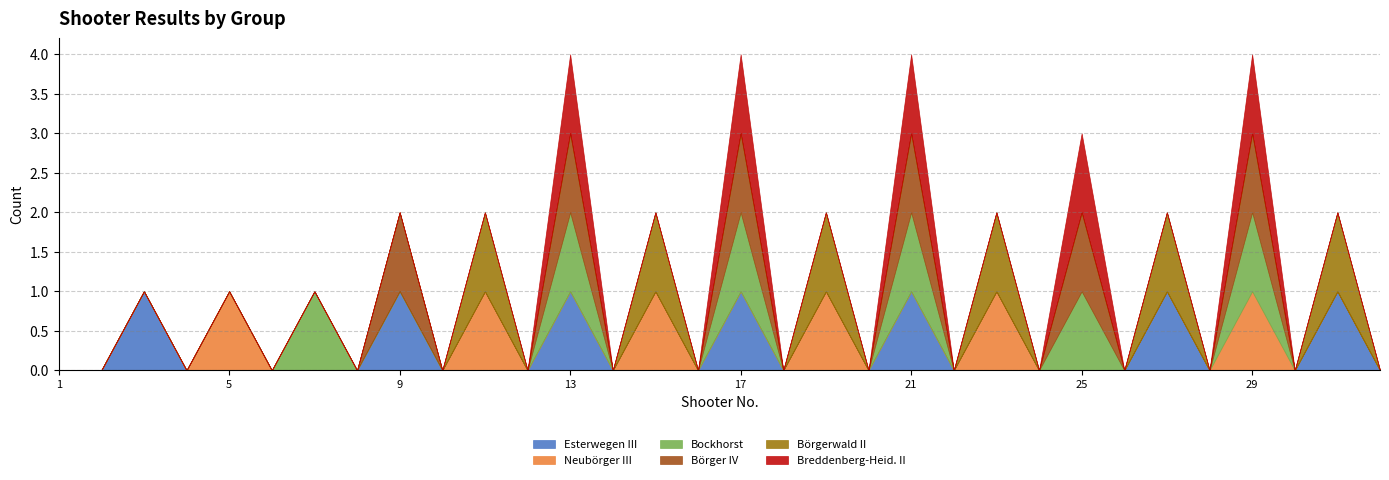

True or false: Bockhorst and Breddenberg-Heid. II cross at least once.

False